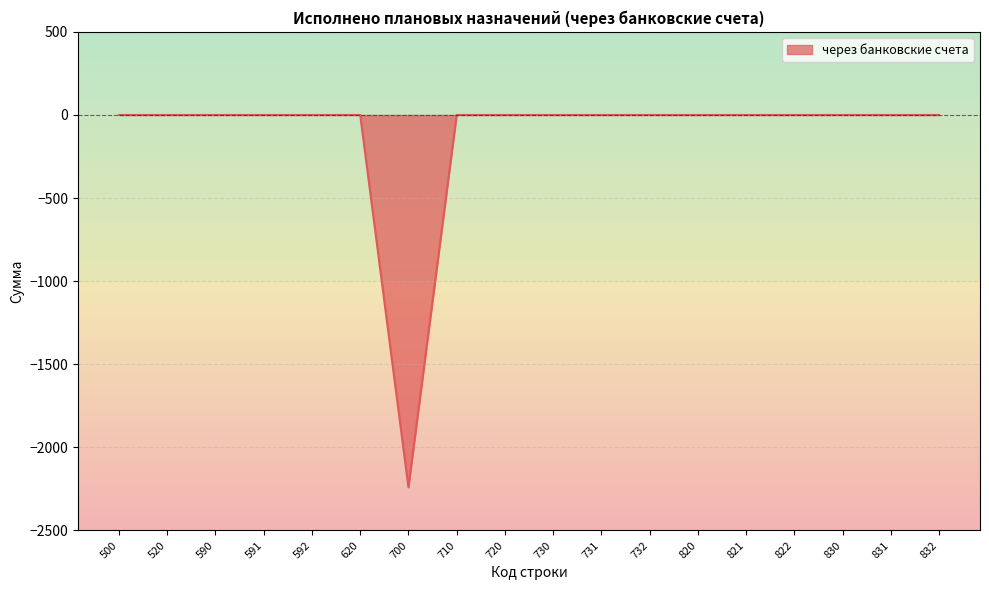

Reading left to right, transcribe all the data shown in this chart.

500=0	520=0	590=0	591=0	592=0	620=0	700=-2240	710=0	720=0	730=0	731=0	732=0	820=0	821=0	822=0	830=0	831=0	832=0